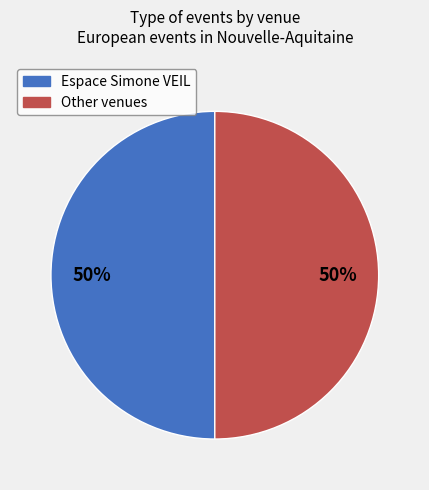

To the nearest percent, what is the difference between the largest and smallest slice percentages?

0%